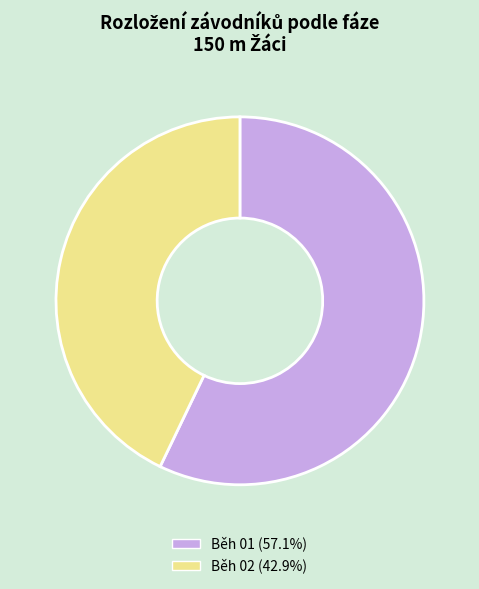

Which slice is the smallest?

Běh 02